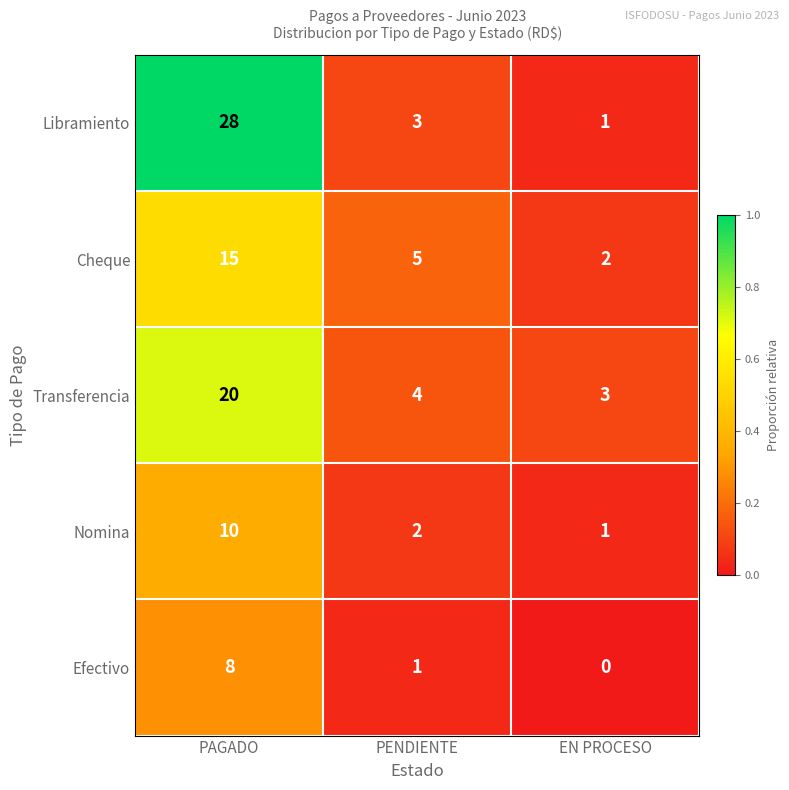

List the series in order of their overall mean, lowest first.

Efectivo, Nomina, Cheque, Transferencia, Libramiento